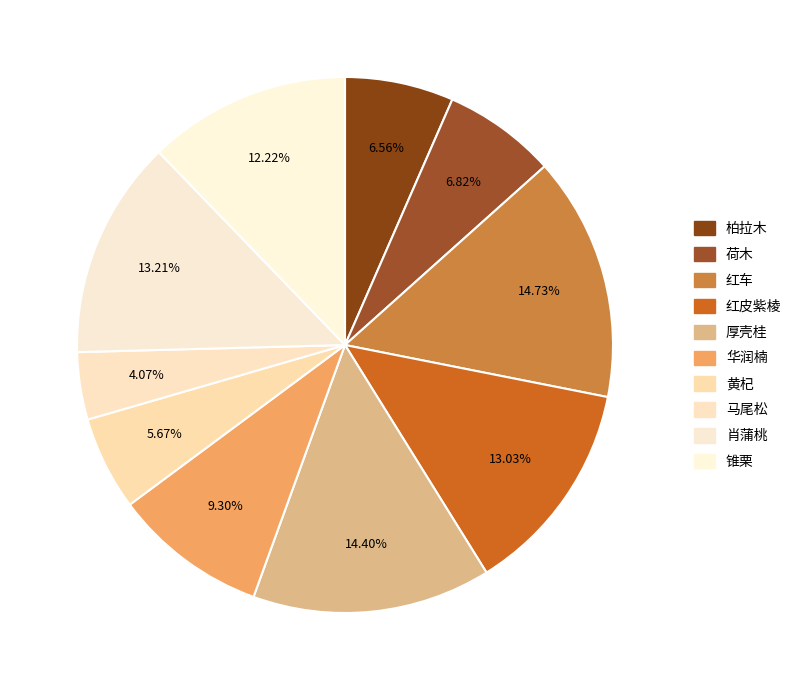

Which category has the smallest portion of the pie?

马尾松